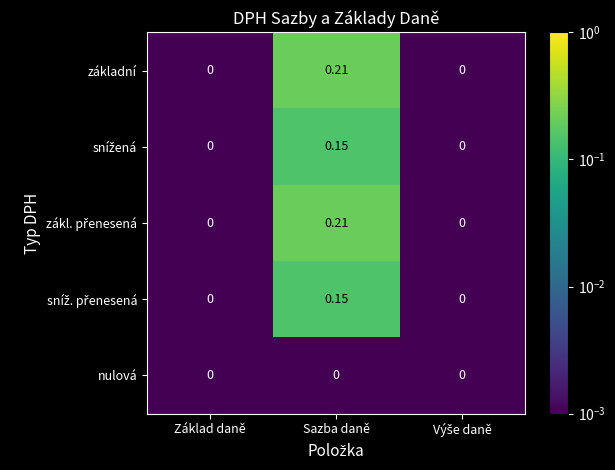

At which category is the sum across all series the highest?

Sazba daně